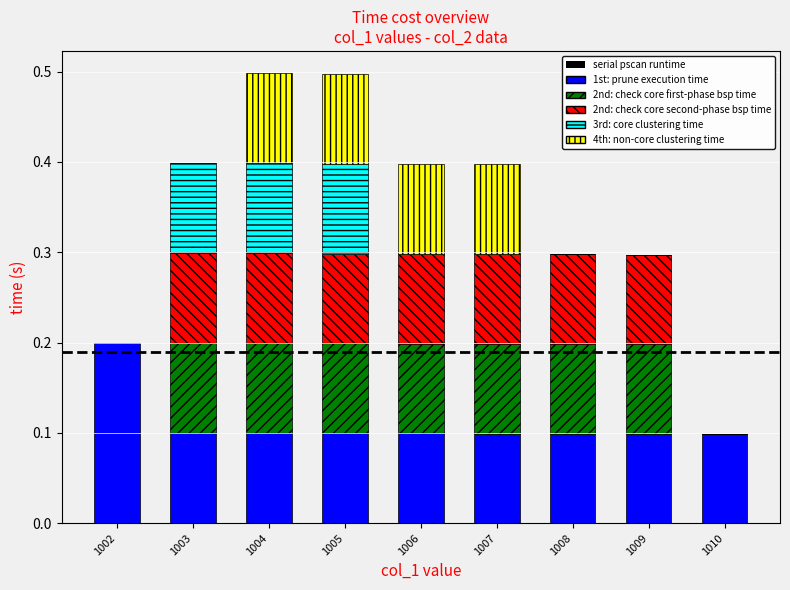

What is the sum of the 1st: prune execution time values at 1002 and 1004?

0.3